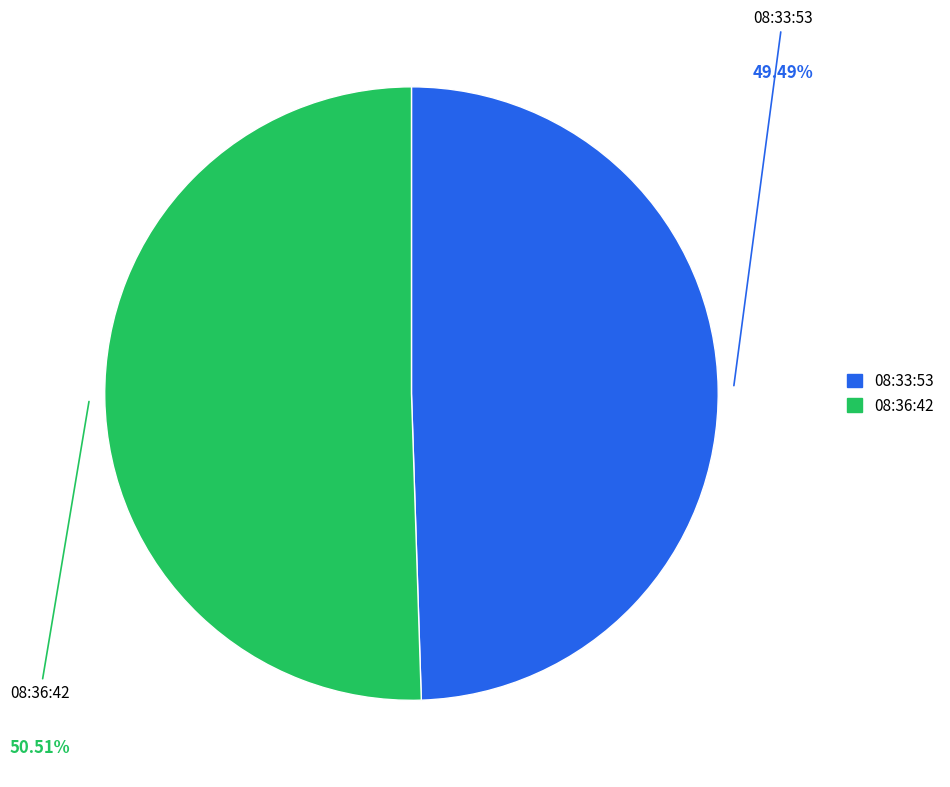

What is the majority slice?

08:36:42